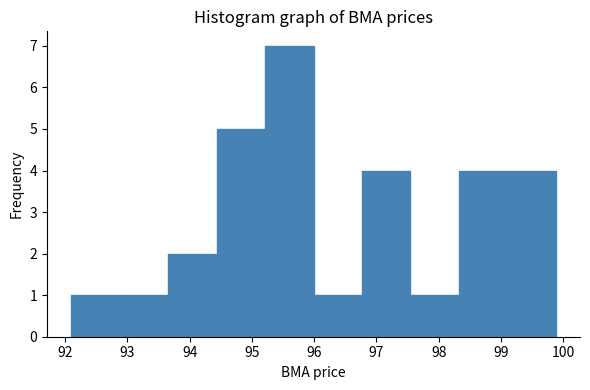

Which range on the x-axis has the tallest bar?

95.2 to 96.0